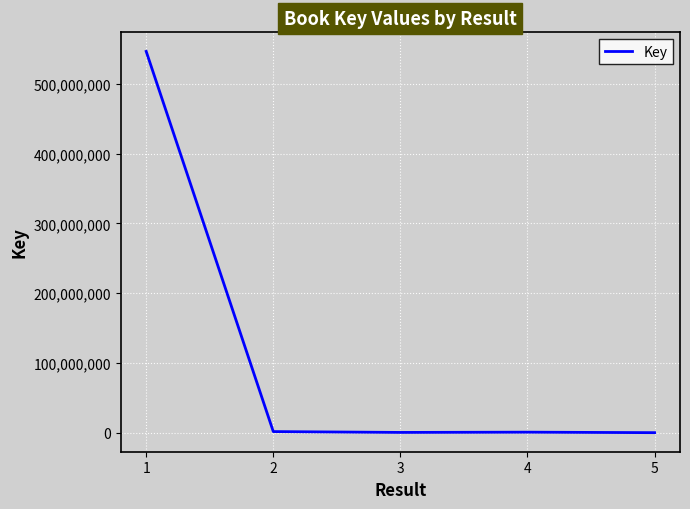

Count the number of data series in this chart.

1